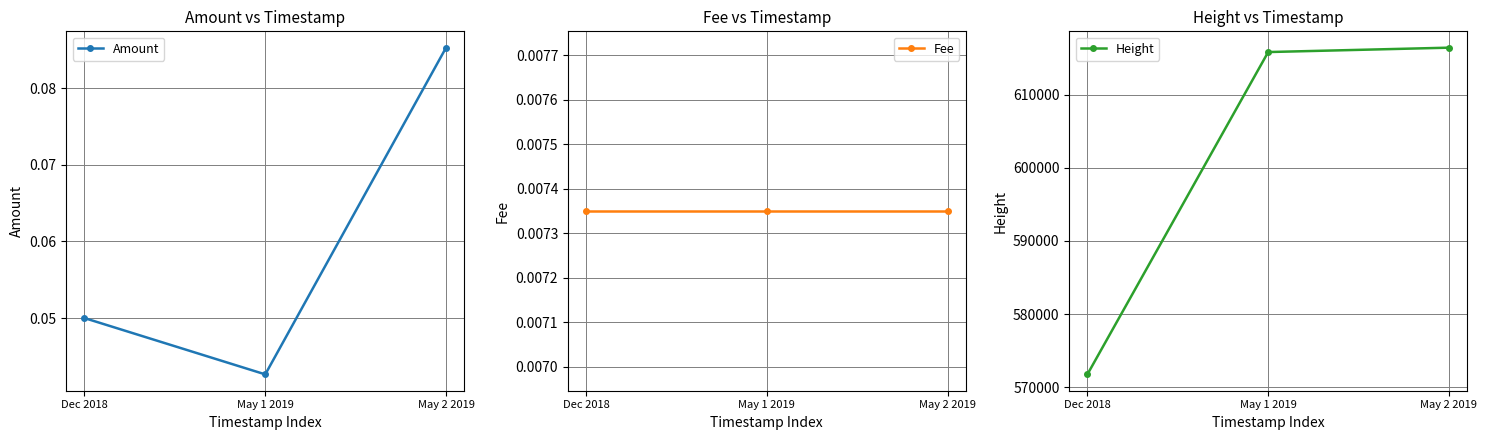

At which label does Amount reach its minimum?

May 1 2019